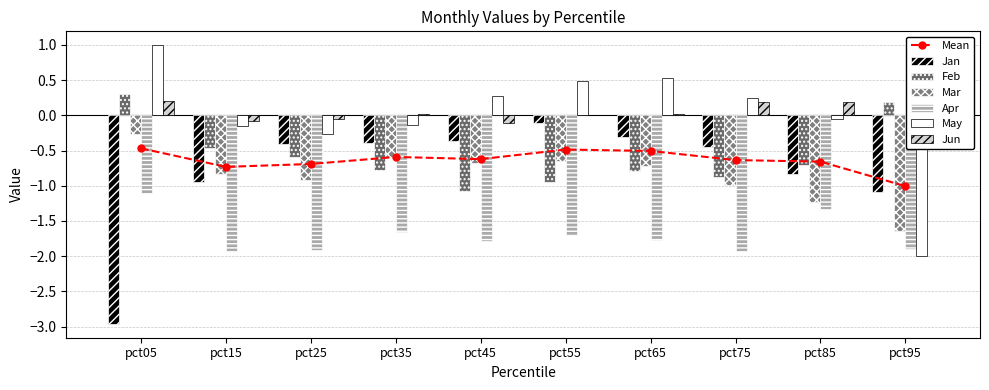

What value does the Feb series have at pct85?

-0.7